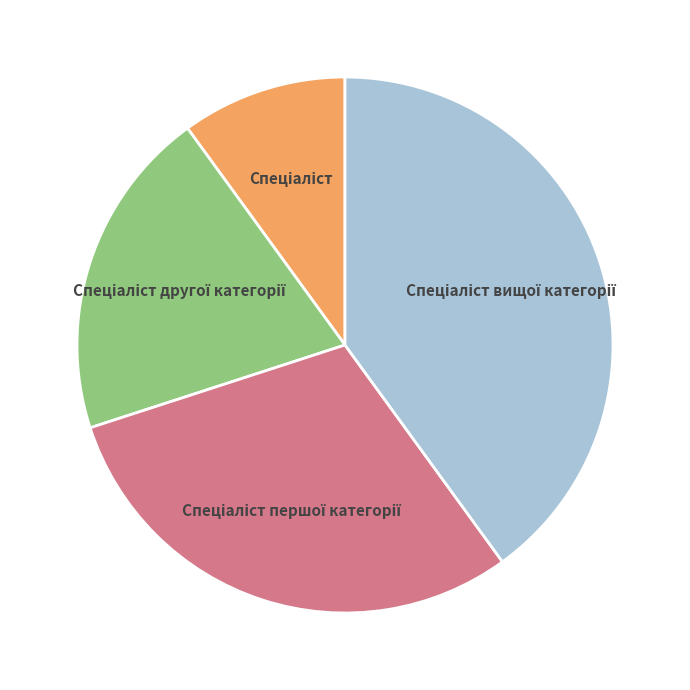

Is there any slice that represents more than half of the pie?

No